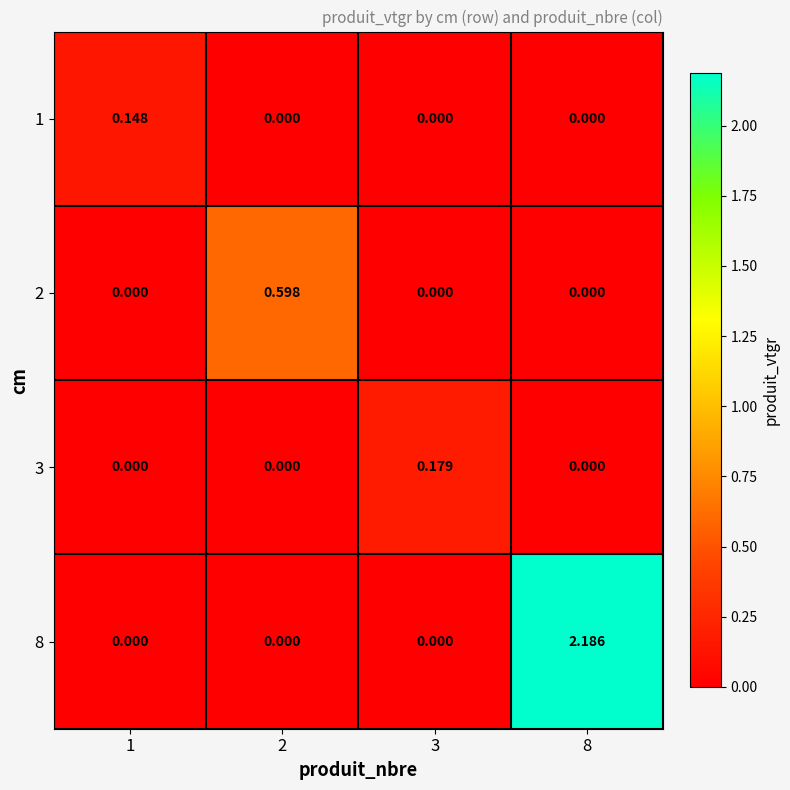

Is the value of 8 at 2 greater than the value of 2 at 2?

No